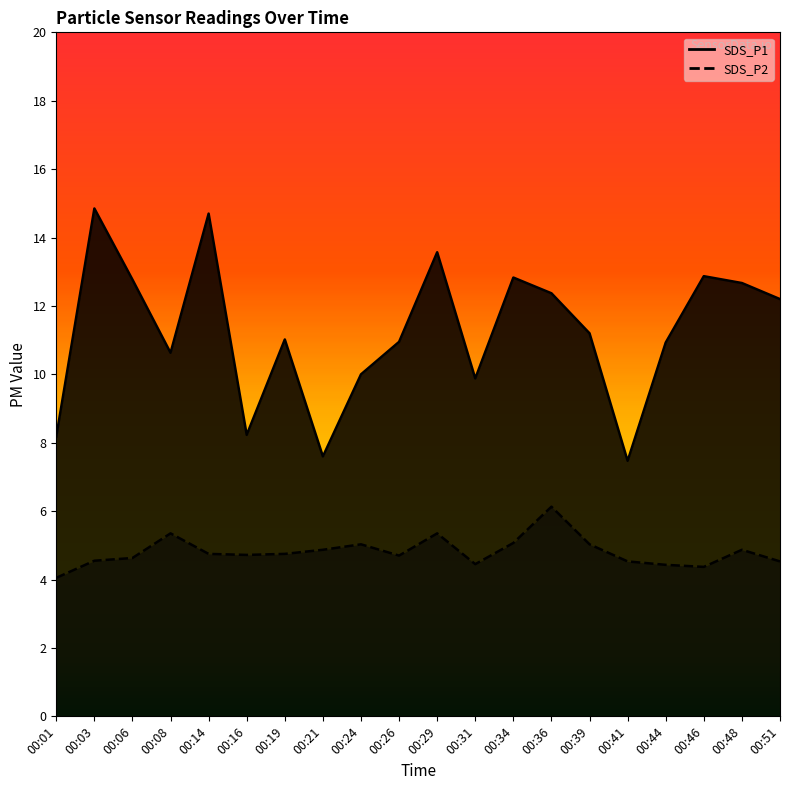

Which category has the lowest value in the SDS_P2 series?

00:01